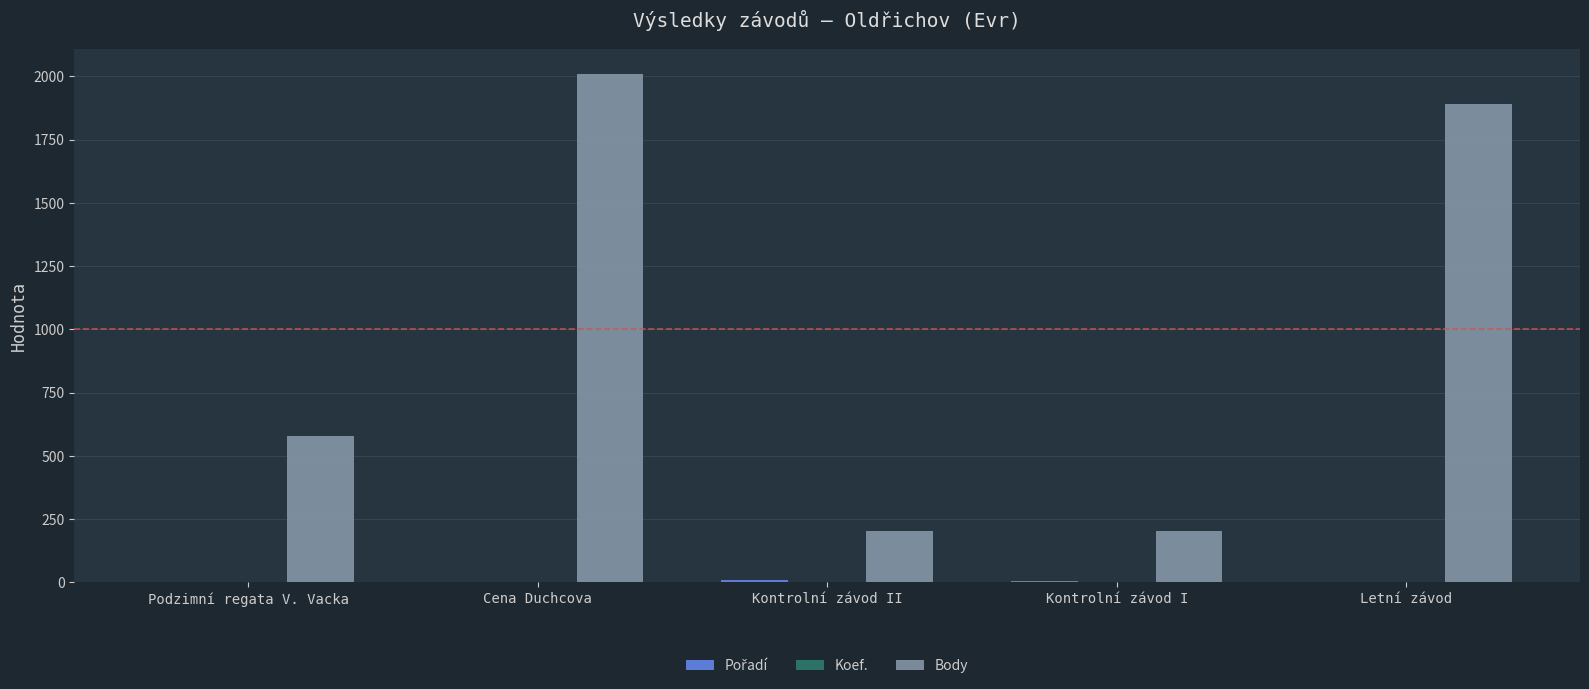

True or false: Body has a value of 1892 at Letní závod.

True